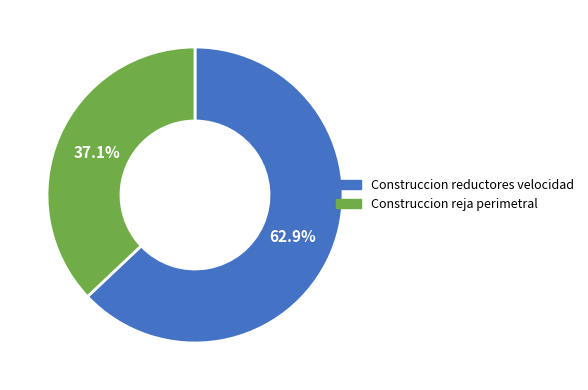

How many slices are in this pie chart?

2